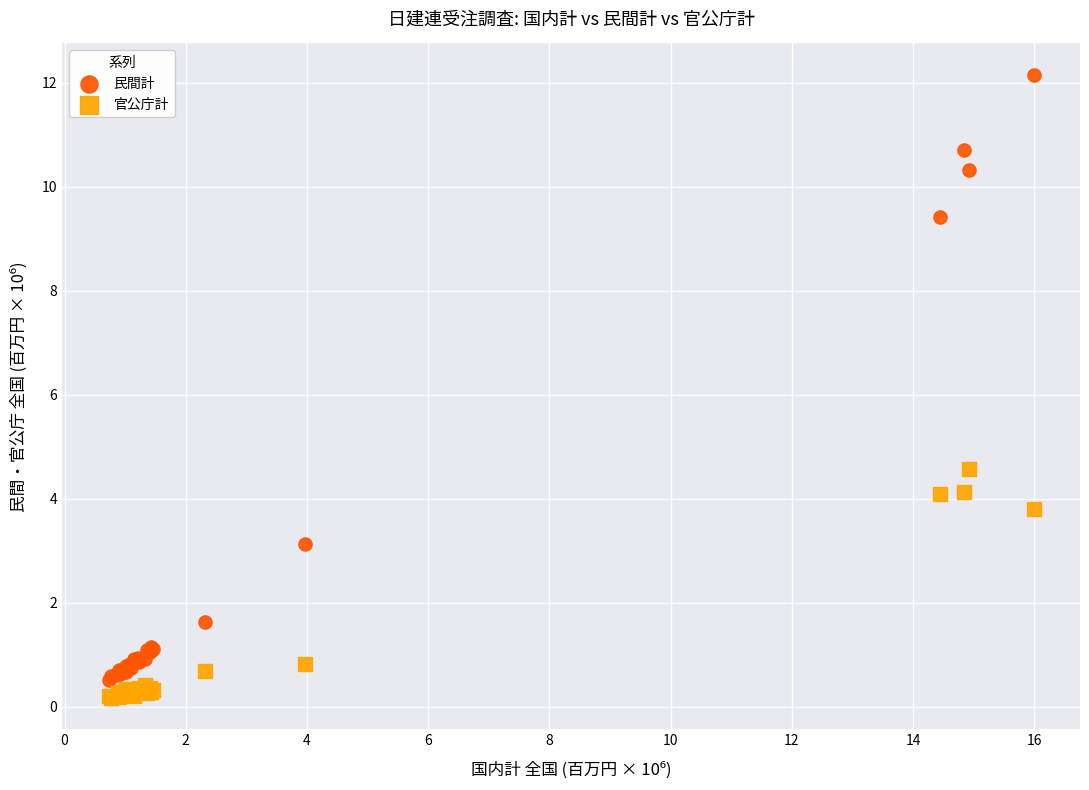

Across all series, what Y value is closest to 6?

4.6